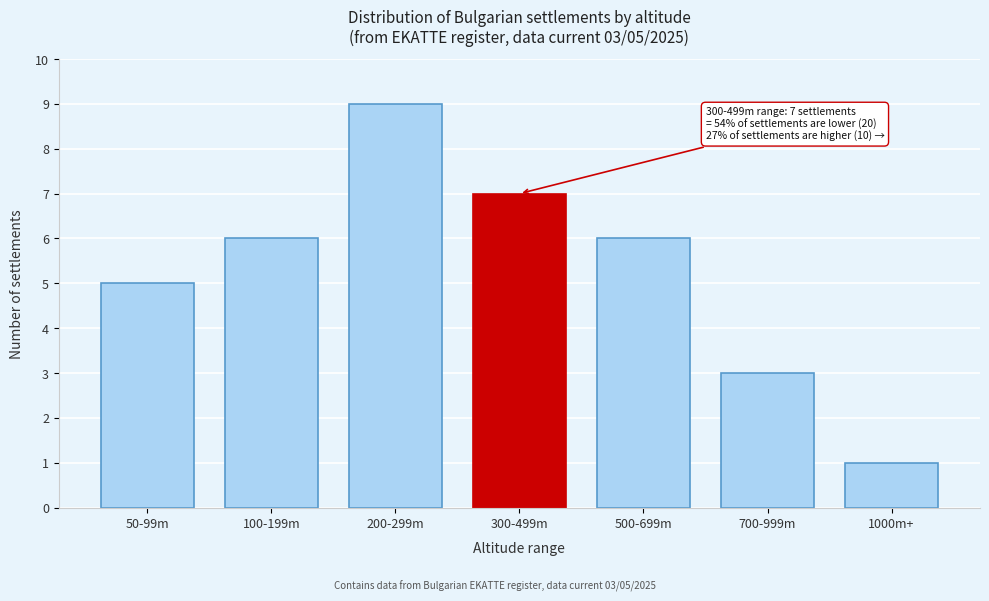

Reading left to right, extract all data points from this chart.

5	6	9	7	6	3	1